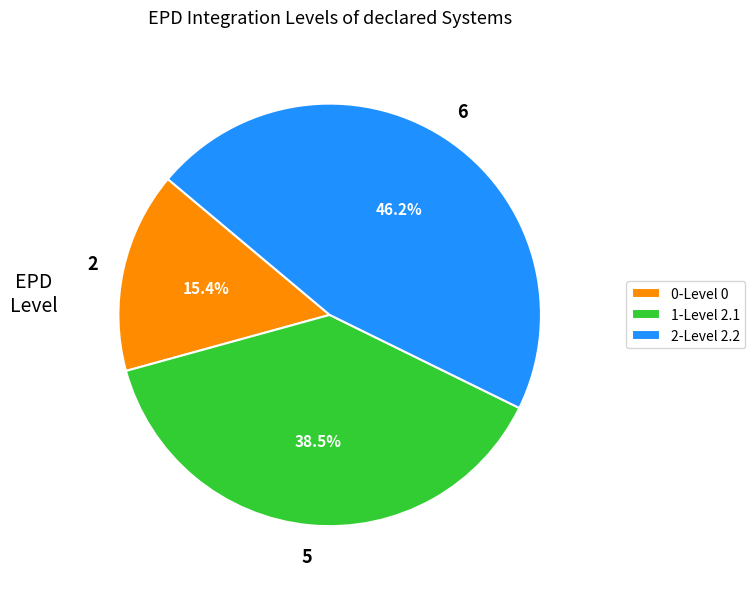

Rank the categories by value from highest to lowest.

2-Level 2.2, 1-Level 2.1, 0-Level 0